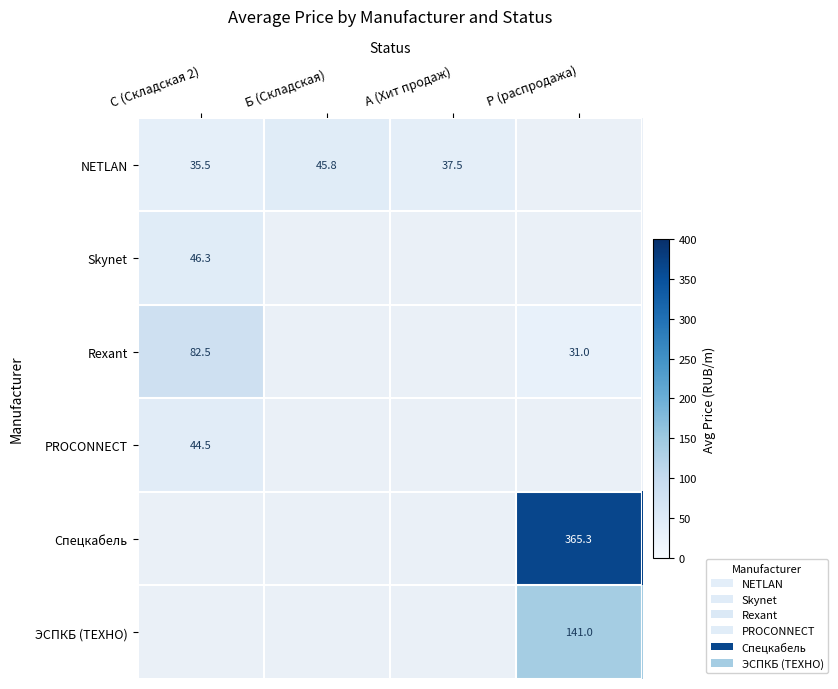

True or false: Rexant has a value of 48.0 at Р (распродажа).

False